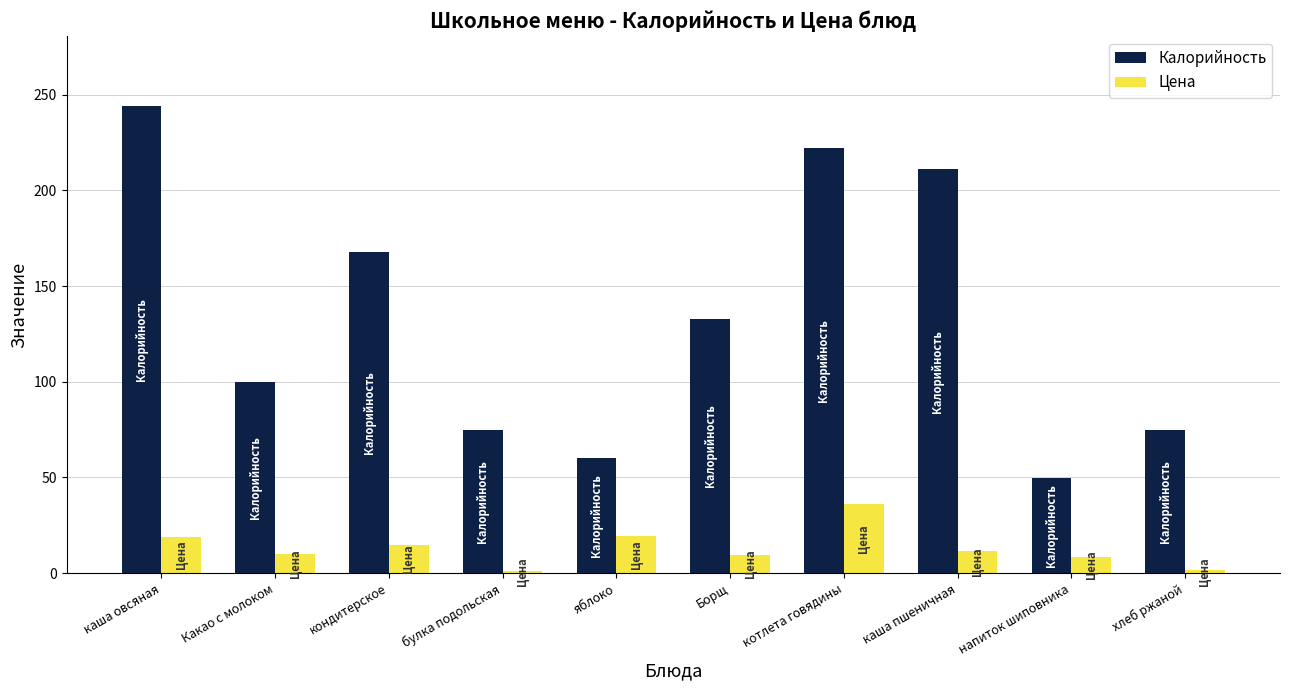

List the series in order of their peak value, lowest first.

Цена, Калорийность